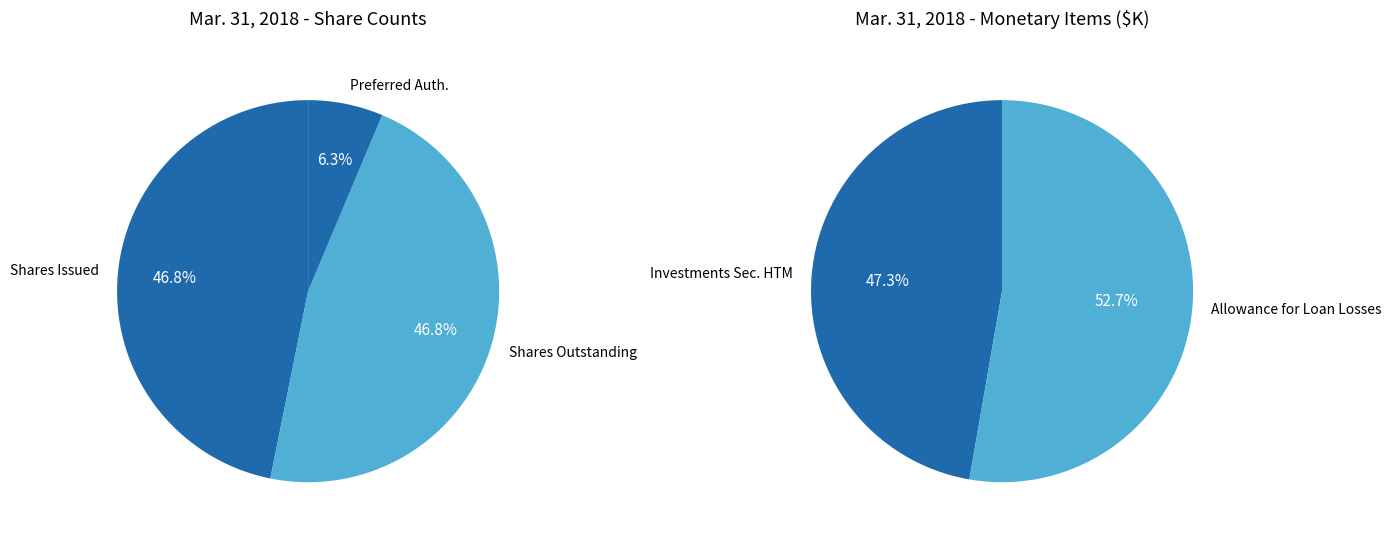

What is the change in value from Common stock shares issued to Preferred stock shares authorized?

-6390227